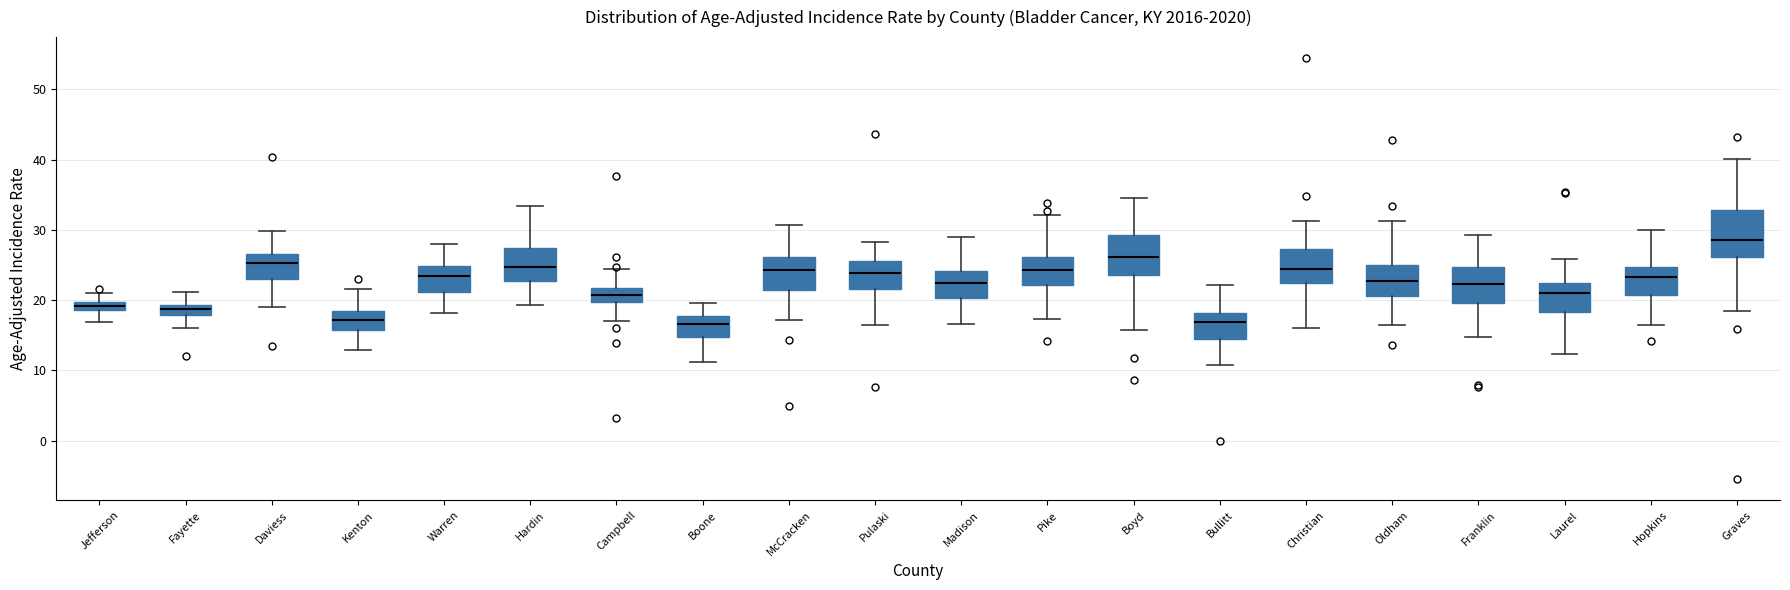

Which box is the tallest, from its lower edge to its upper edge?

Graves